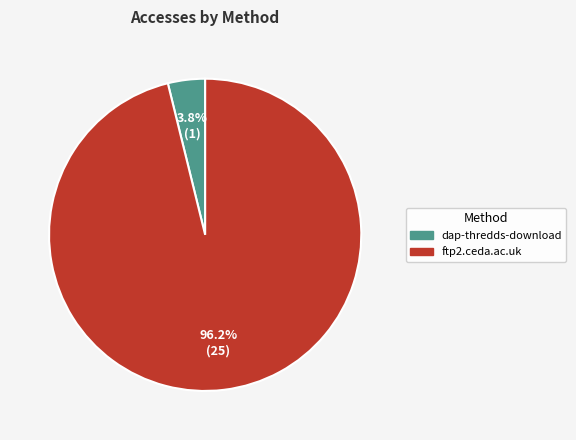

What is the largest slice in the pie chart?

ftp2.ceda.ac.uk